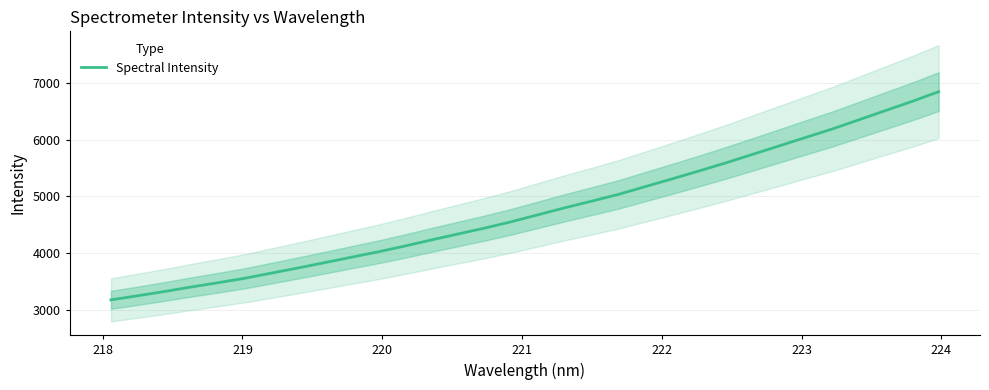

Is this an area chart (filled region under the line)?

No